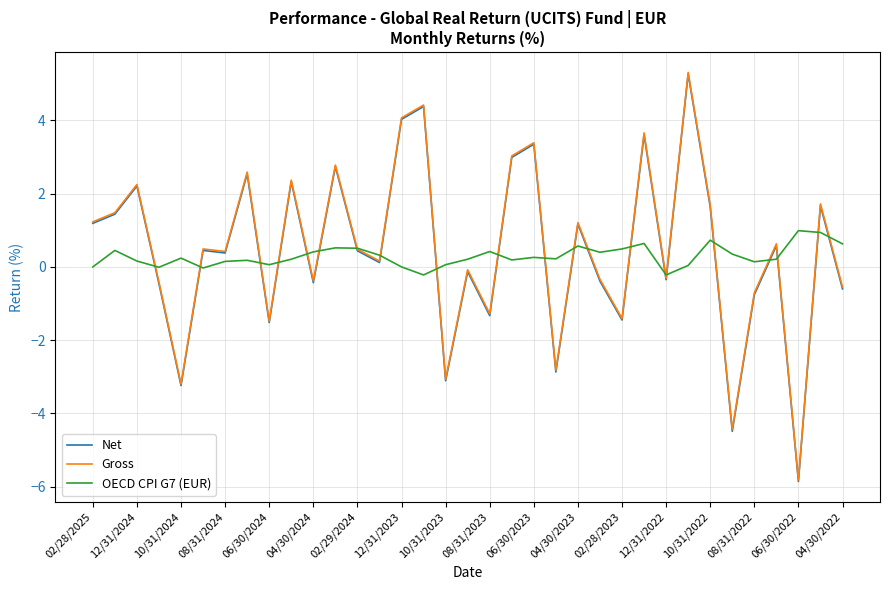

Does the chart have visible grid lines?

Yes